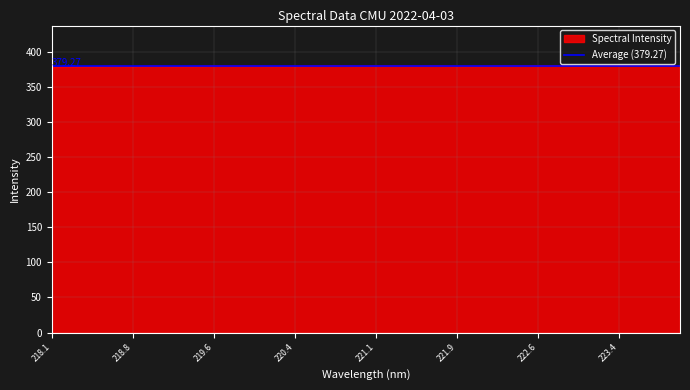

What is the value of the 20th point from the left?

379.6